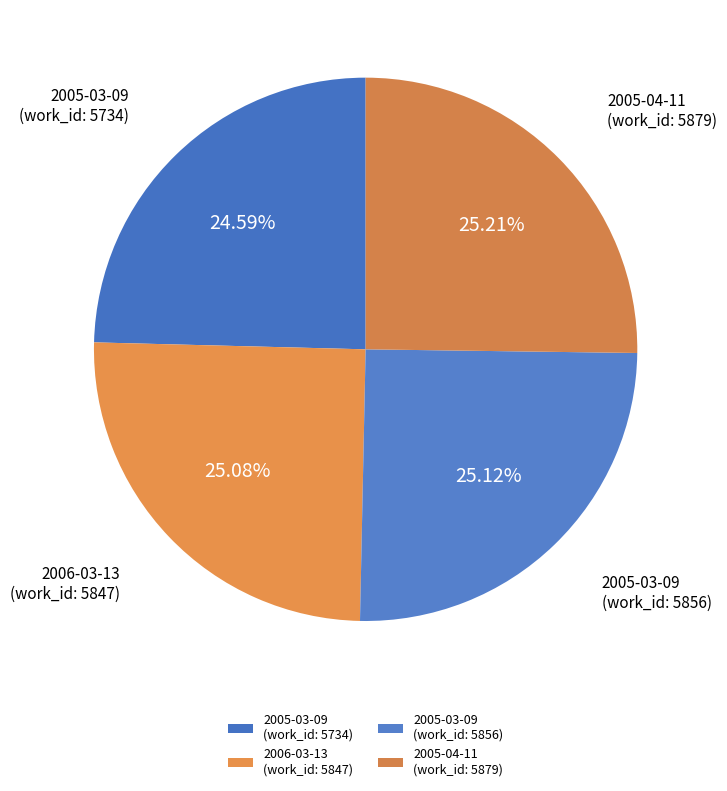

To the nearest percent, what is the difference between the largest and smallest slice percentages?

1%